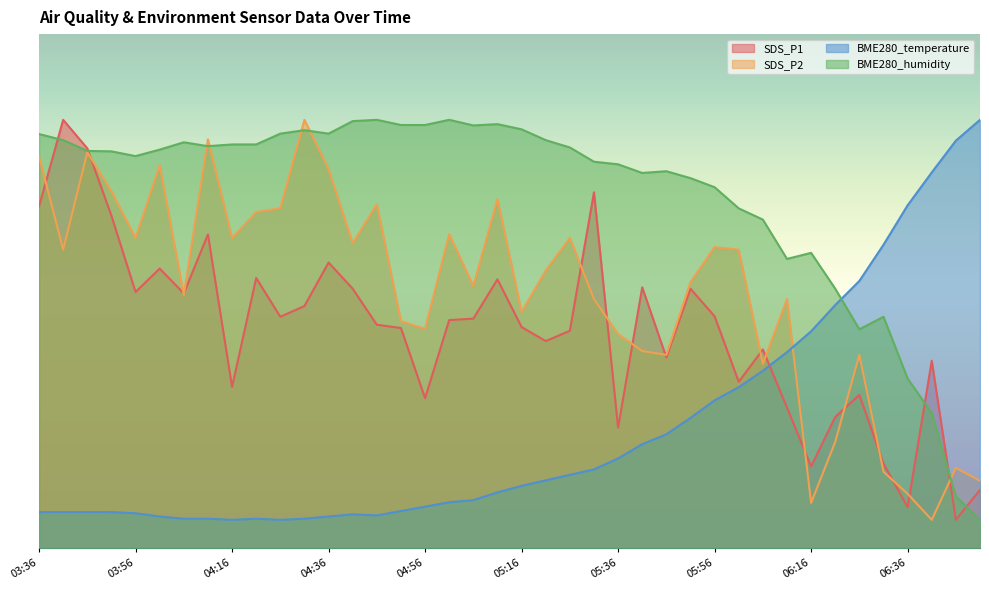

What is the difference between the second highest and minimum values in the BME280_temperature series?

66.4